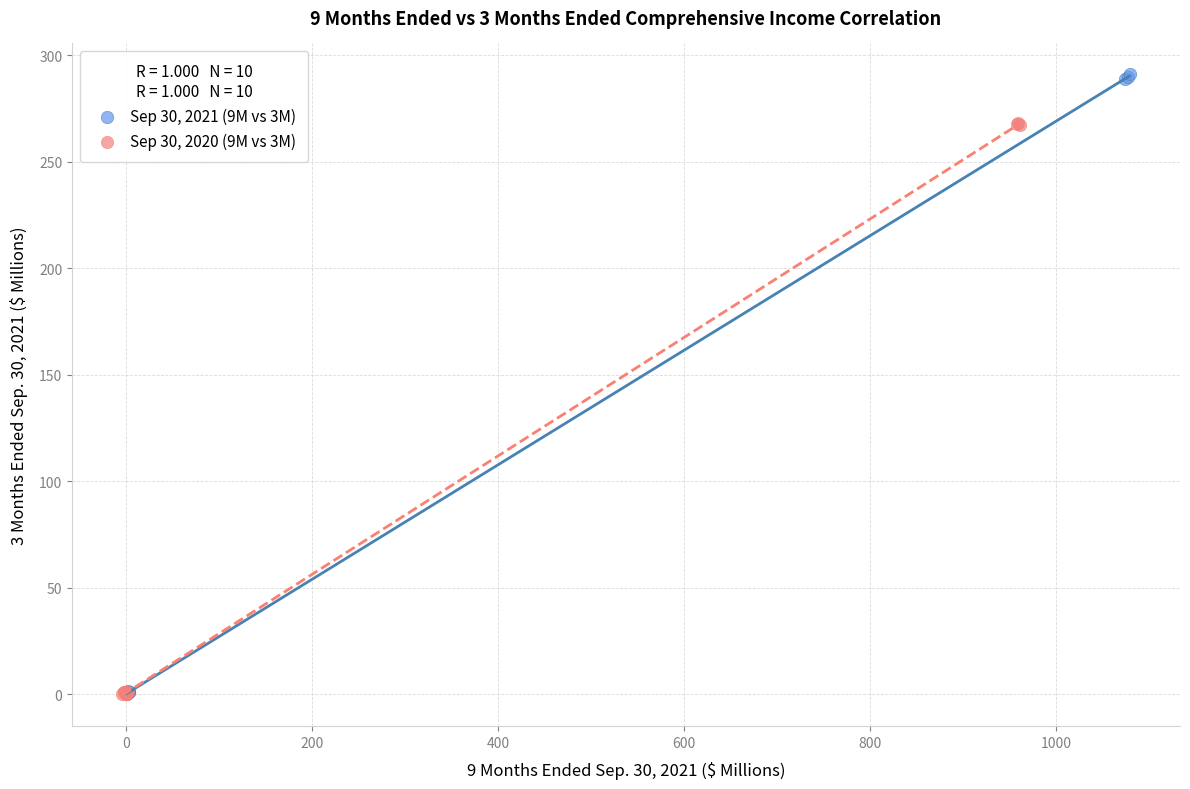

Which series contains the highest Y value?

Sep 30, 2021 (9M vs 3M)